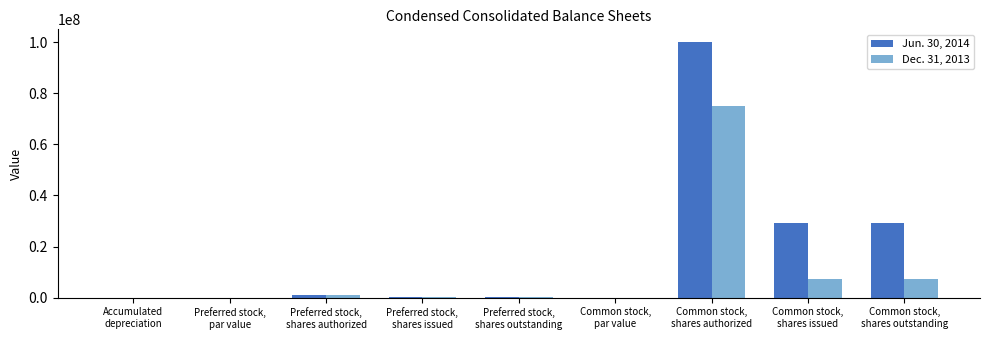

What is the maximum value shown in the chart?

100000000.0